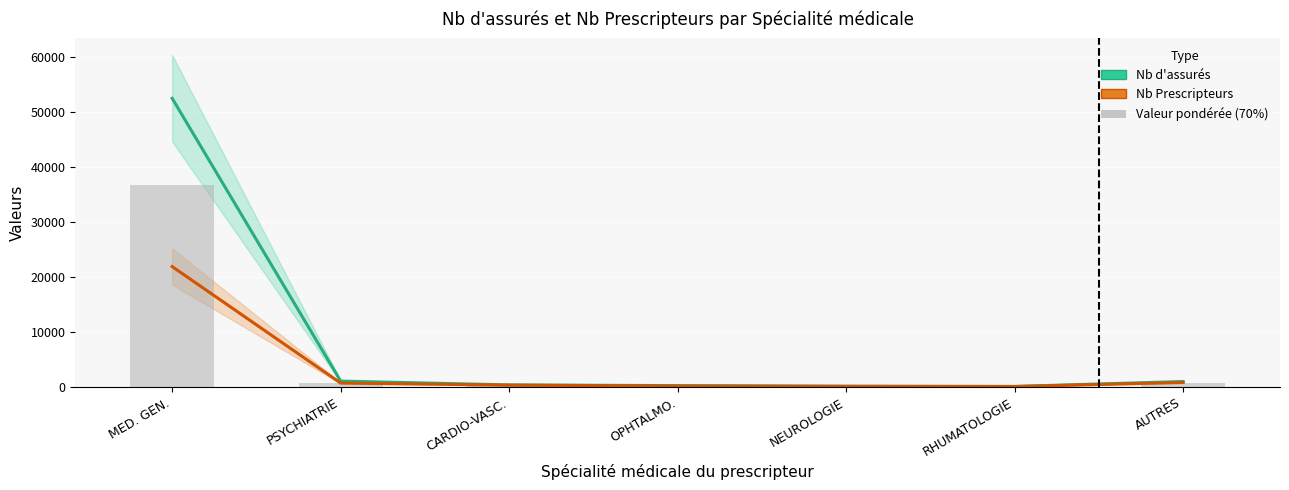

The value of Nb d'assurés at CARDIO-VASC. is 397. True or false?

True